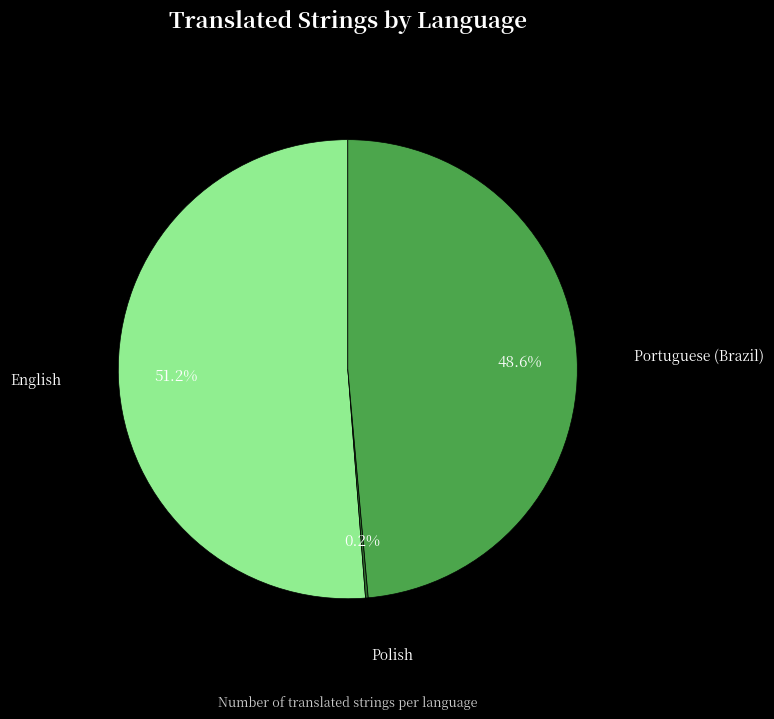

To the nearest percent, what is the difference between the largest and smallest slice percentages?

51%